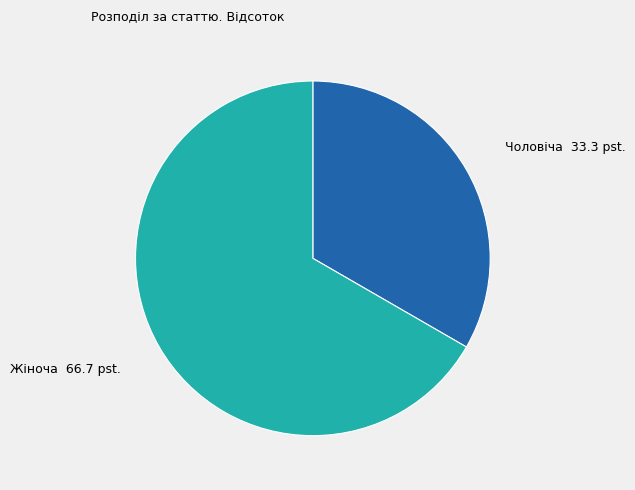

Combined, do Чоловіча and Жіноча account for over 50%?

Yes